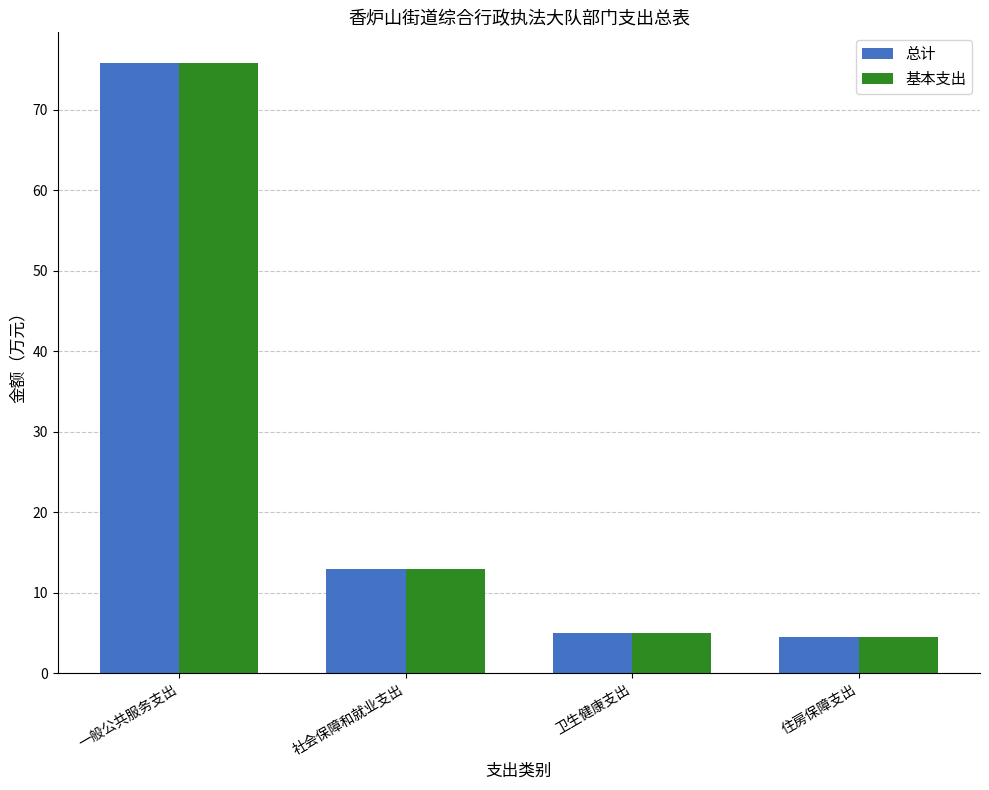

What is the highest value of the 总计 series?

75.8